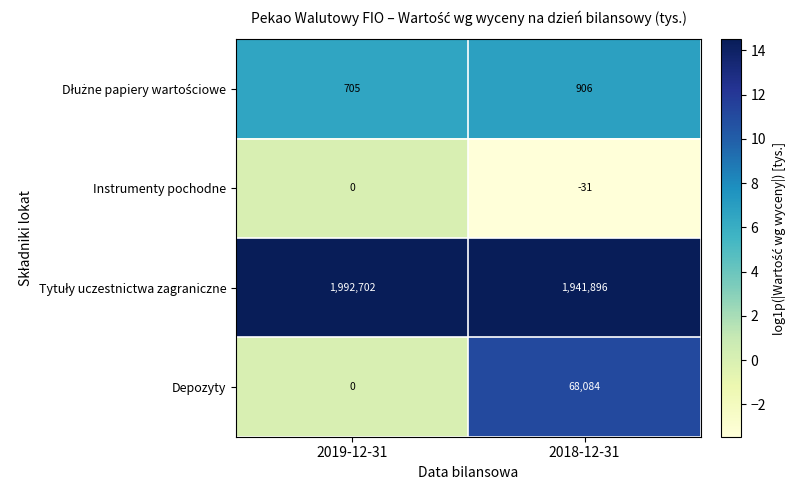

Between 2019-12-31 and 2018-12-31, which series saw the biggest shift?

Depozyty